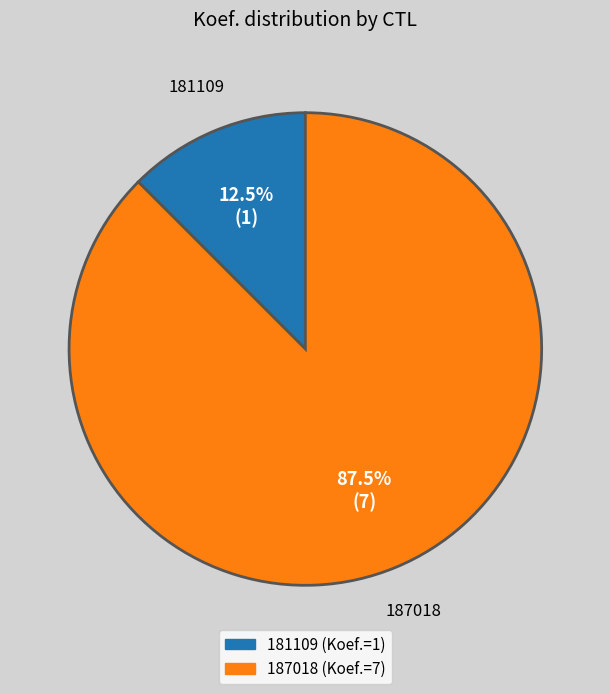

Is the sum of 187018 and 181109 greater than half?

Yes